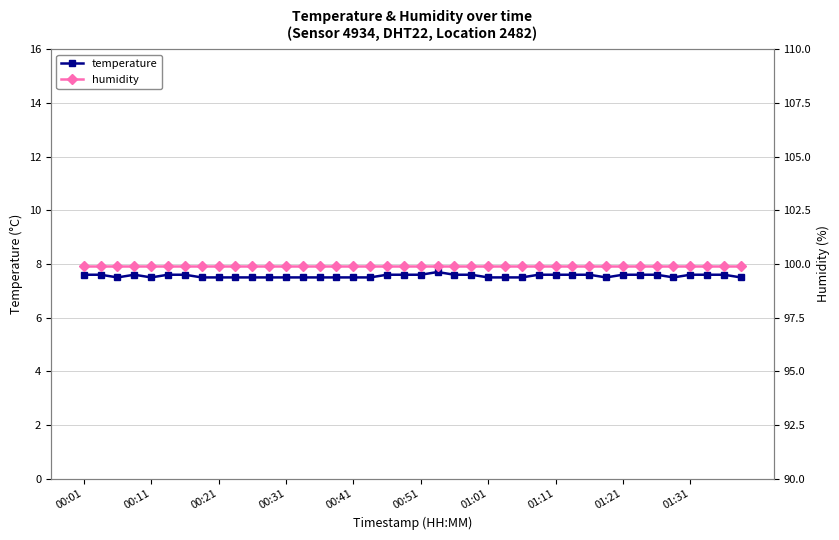

What is the difference between the maximum and second lowest values in the temperature series?

0.2